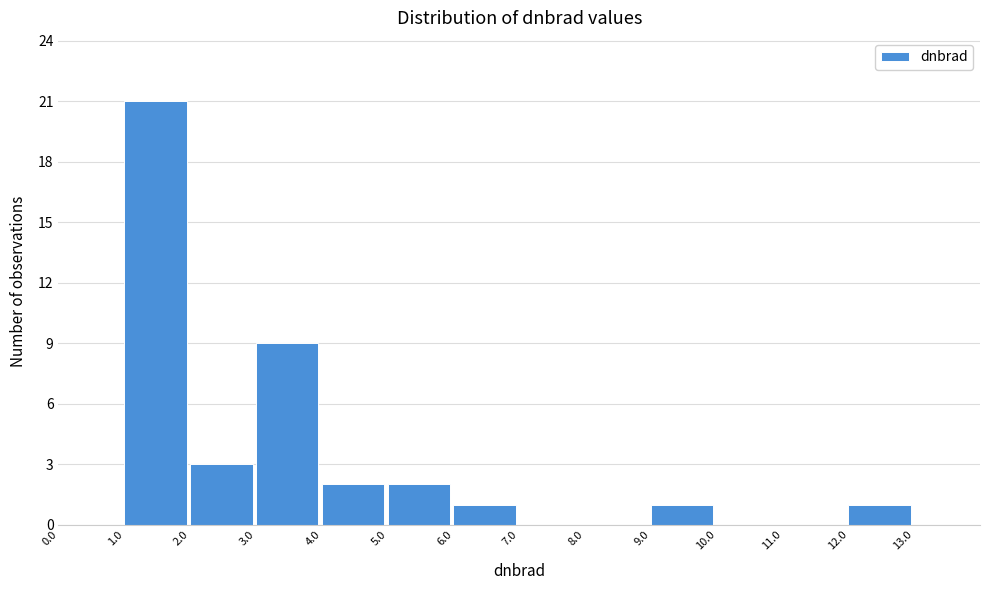

Over which range of the x-axis is the bar tallest?

1 to 2